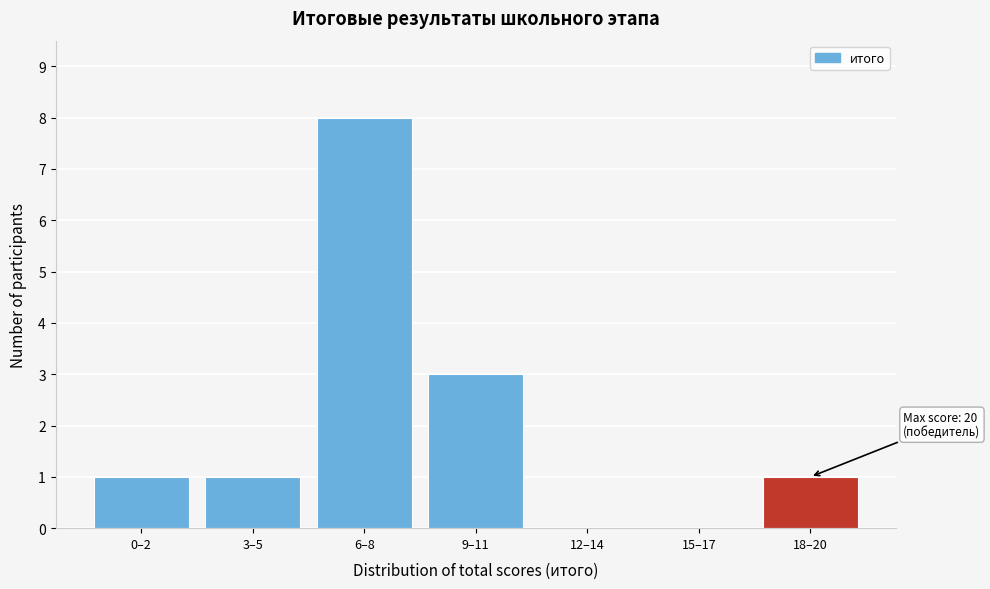

Reading left to right, transcribe all the data shown in this chart.

0–2=1	3–5=1	6–8=8	9–11=3	12–14=0	15–17=0	18–20=1